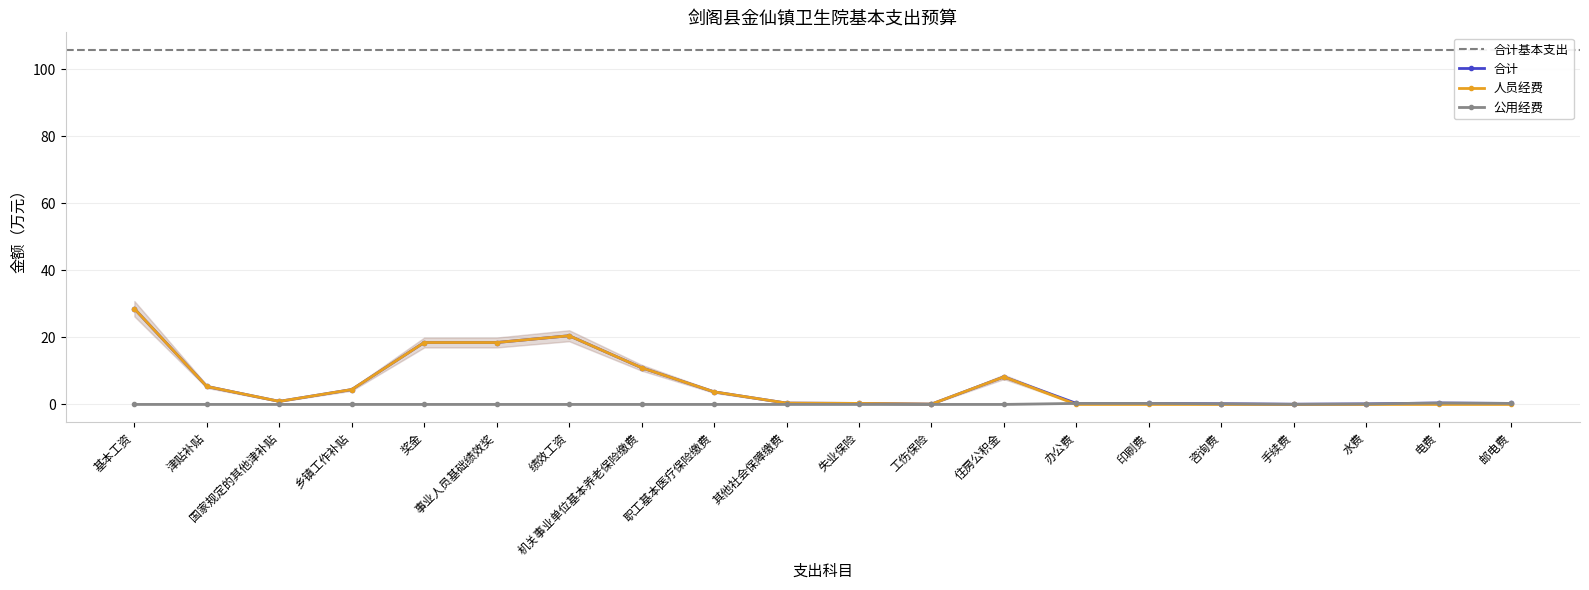

Reading left to right, transcribe all the data shown in this chart.

合计: 28.6	5.3	0.9	4.4	18.5	18.5	20.5	10.9	3.8	0.4	0.3	0.1	8.2	0.3	0.3	0.2	0.1	0.1	0.4	0.3
人员经费: 28.6	5.3	0.9	4.4	18.5	18.5	20.5	10.9	3.8	0.4	0.3	0.1	8.2	0.0	0.0	0.0	0.0	0.0	0.0	0.0
公用经费: 0.0	0.0	0.0	0.0	0.0	0.0	0.0	0.0	0.0	0.0	0.0	0.0	0.0	0.3	0.3	0.2	0.1	0.1	0.4	0.3